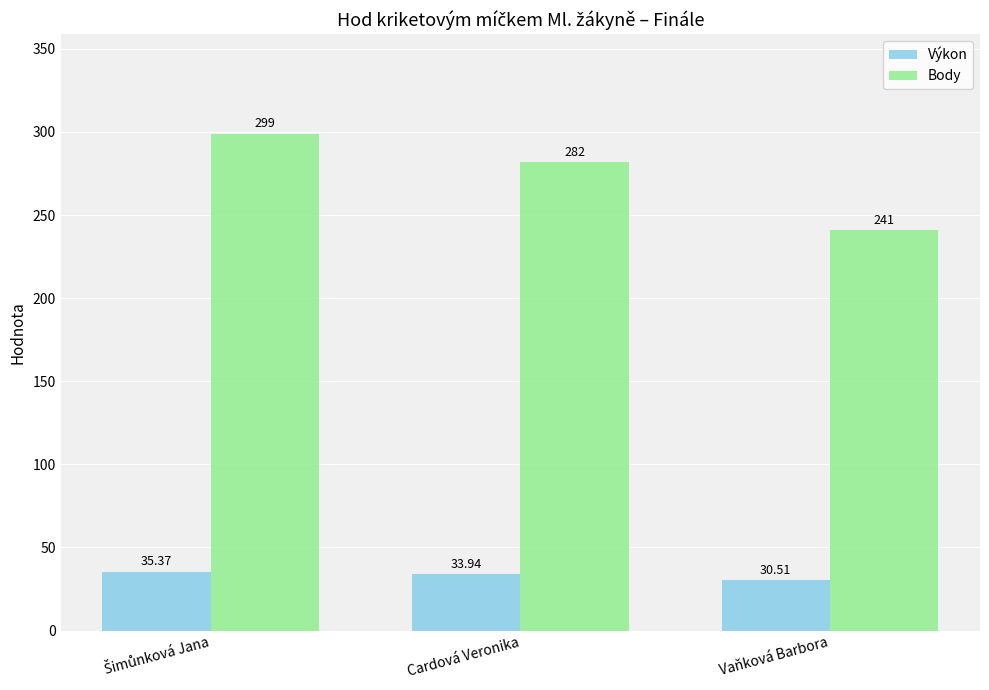

Where is Výkon nearest to the value 32?

Vaňková Barbora